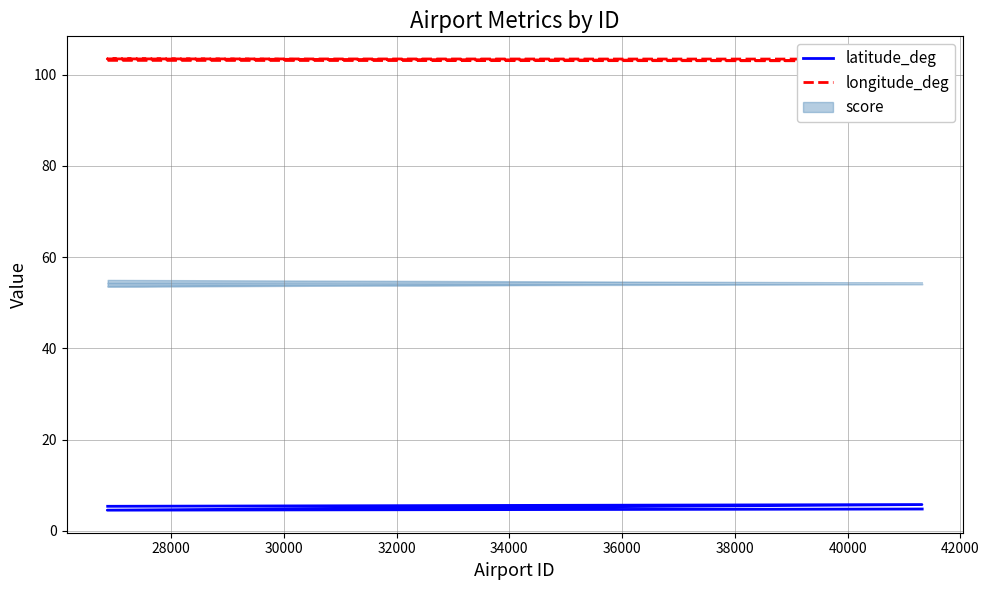

What is the sum of all latitude_deg values?

20.5